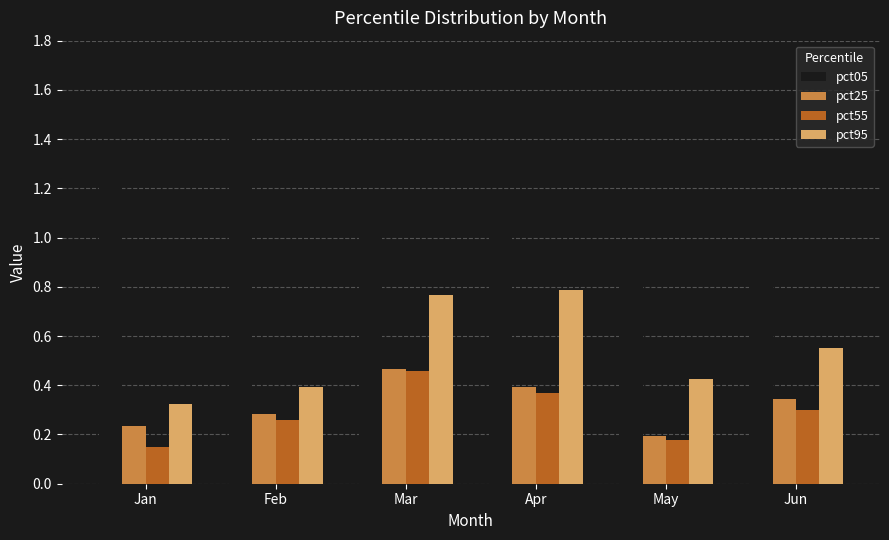

How many bars are there in total?

24